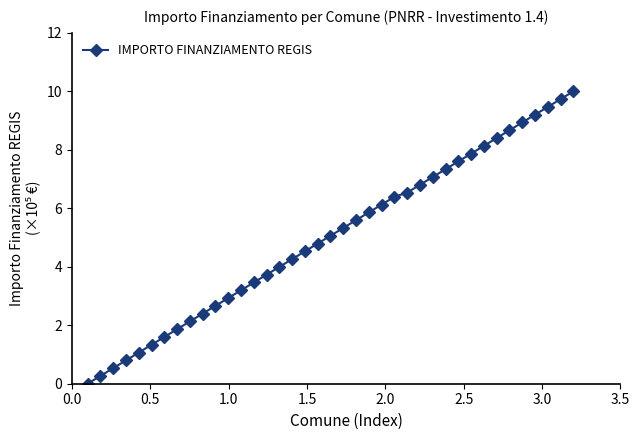

What is the average value?

5.0